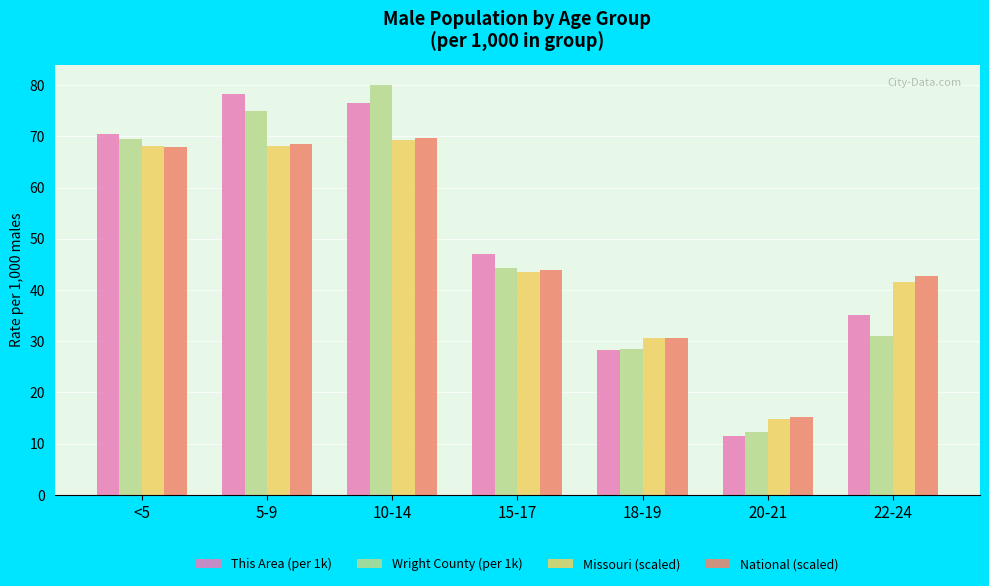

What is the difference between the maximum and minimum values in the Missouri (scaled) series?

54.4